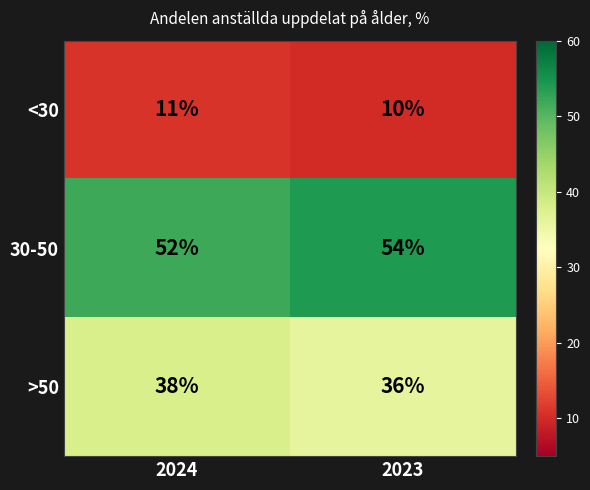

What is the sum of all <30 values?

21